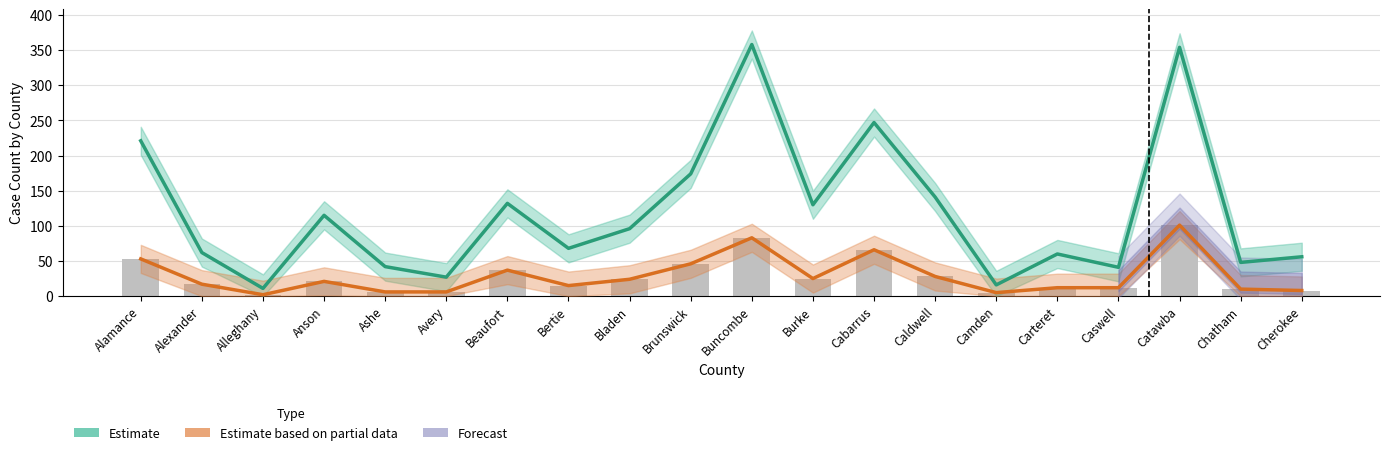

At how many categories does at least one series exceed 135?

6